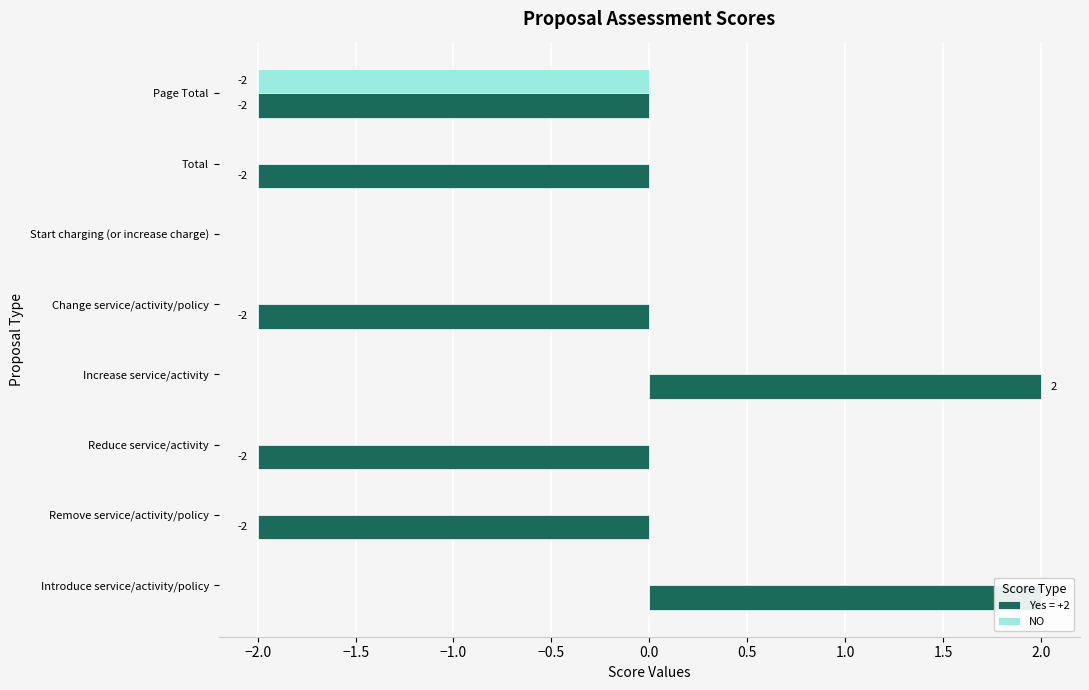

True or false: the data shows 0 at Change service/activity/policy.

True